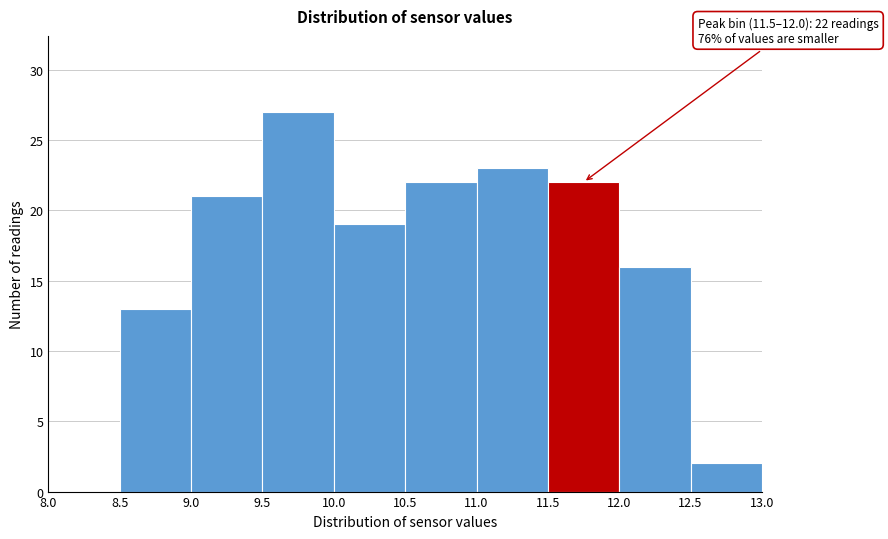

Which range on the x-axis has the tallest bar?

9.5 to 10.0